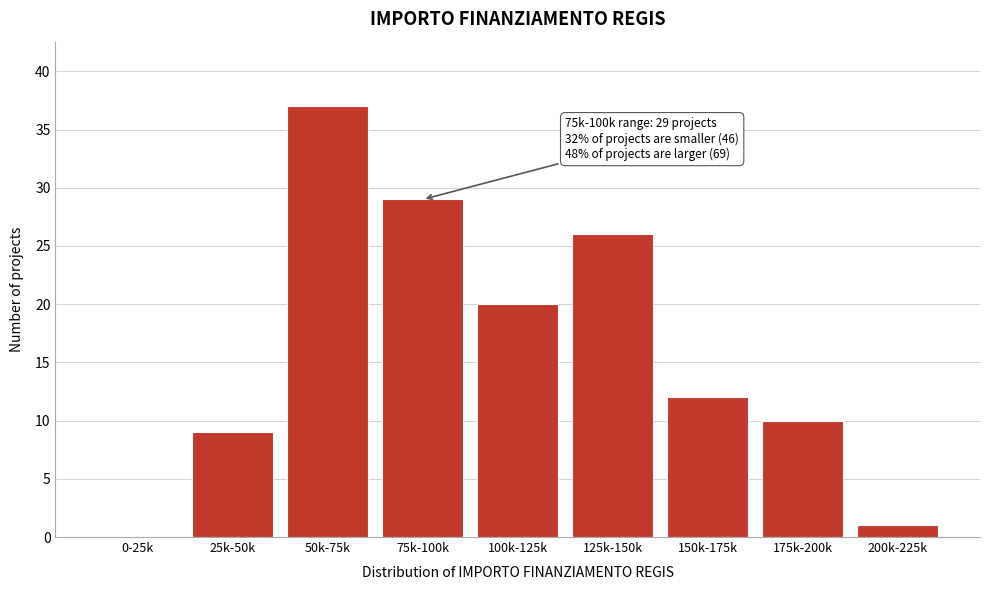

Reading left to right, list all the values displayed in this chart.

0-25k=0	25k-50k=9	50k-75k=37	75k-100k=29	100k-125k=20	125k-150k=26	150k-175k=12	175k-200k=10	200k-225k=1